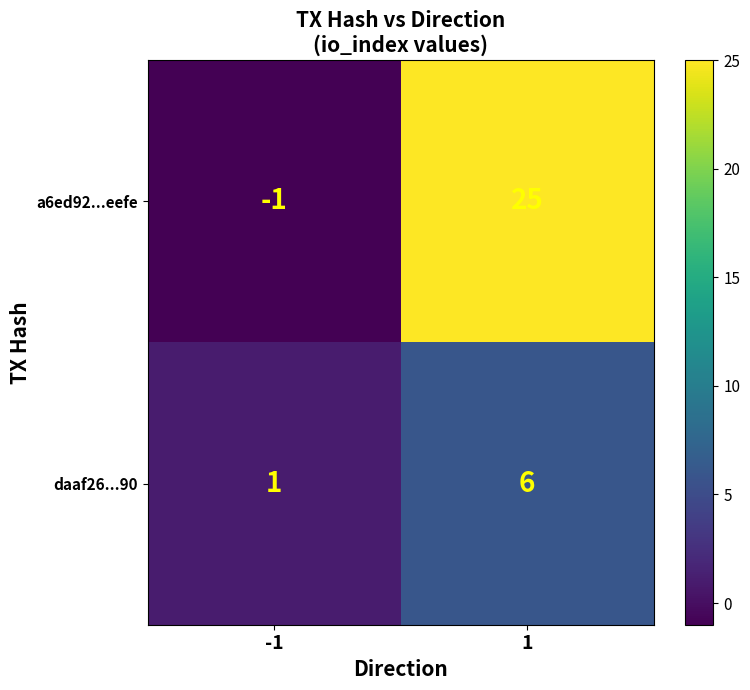

Which series changed the most between -1 and 1?

a6ed92...eefe